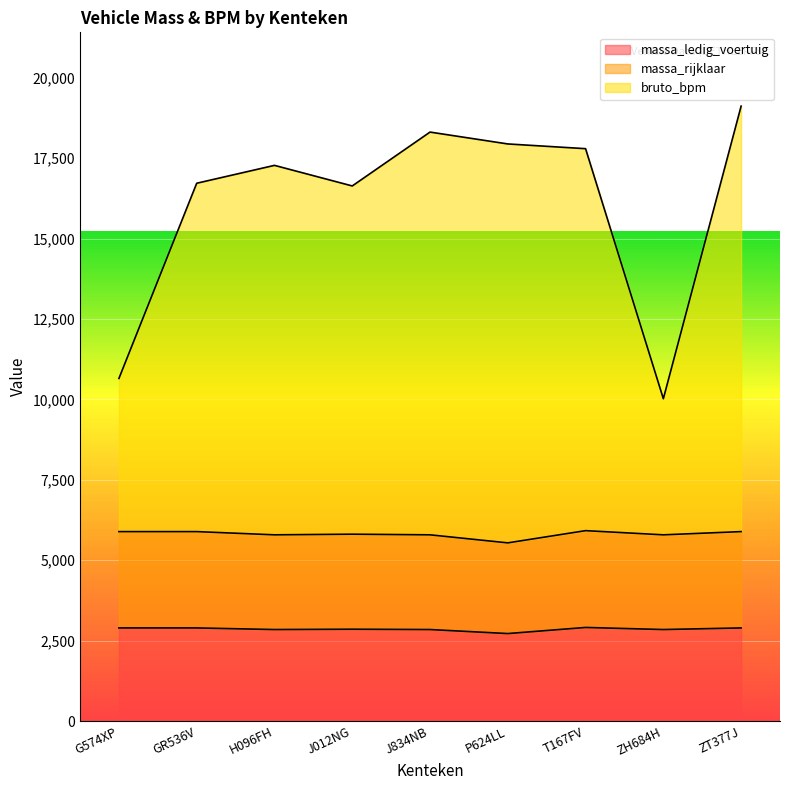

What is the total value across all series at P624LL?

17944